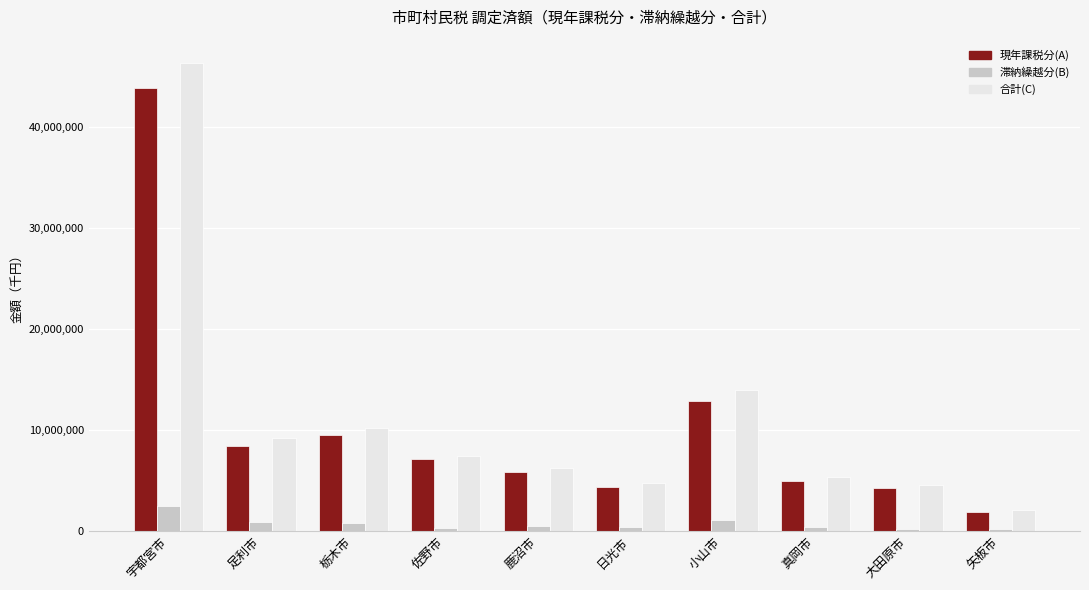

What is the spread (max minus min) of values at 宇都宮市?

43870073